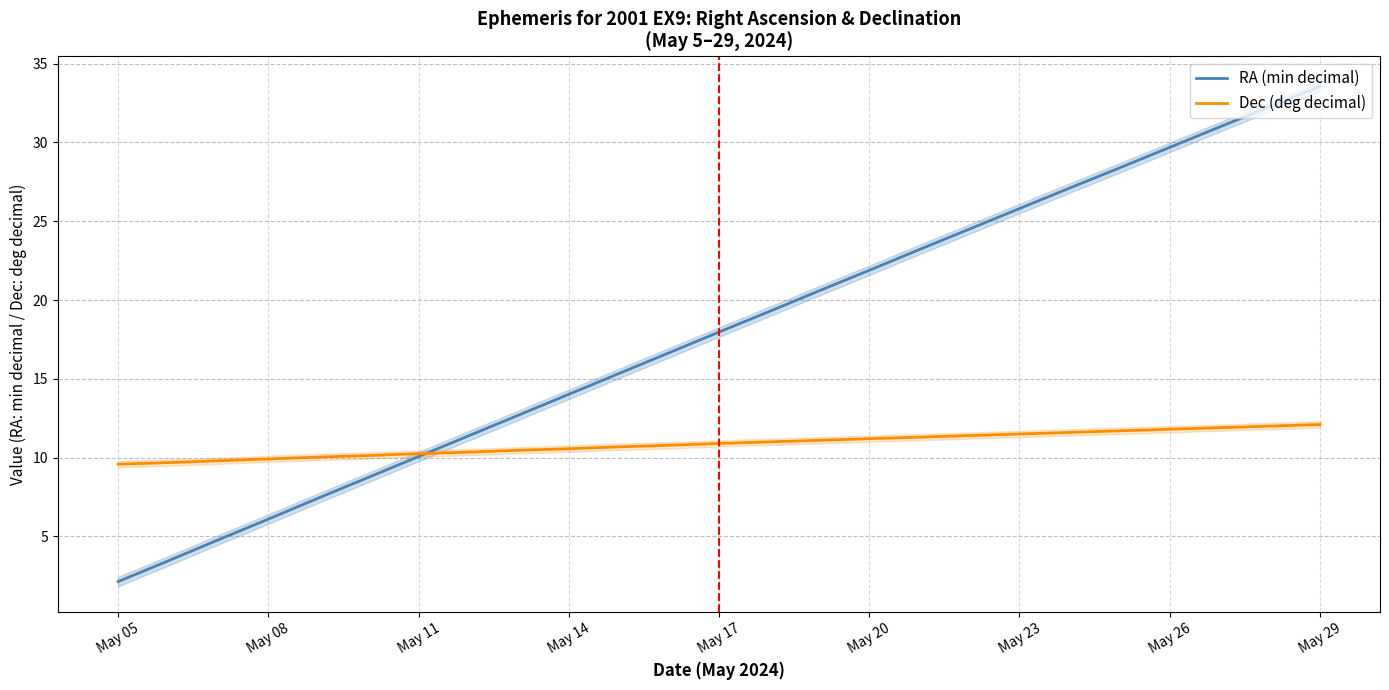

At how many categories does at least one series exceed 2?

25